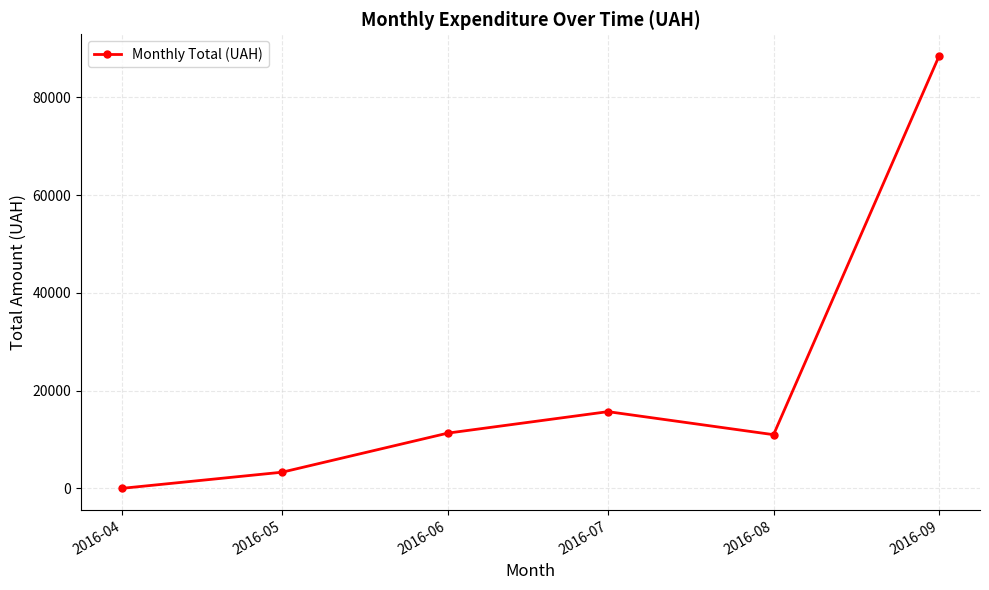

How many lines are shown in the chart?

1